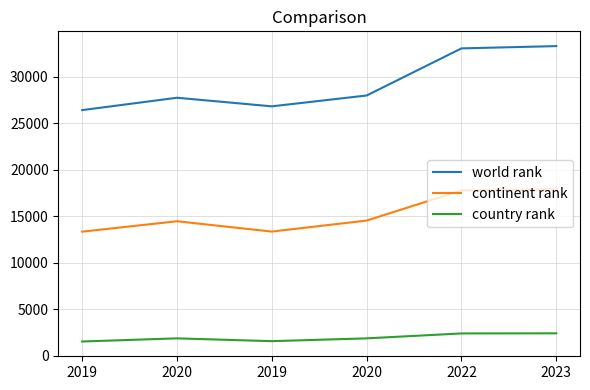

What are all the series names shown in the legend?

world rank, continent rank, country rank